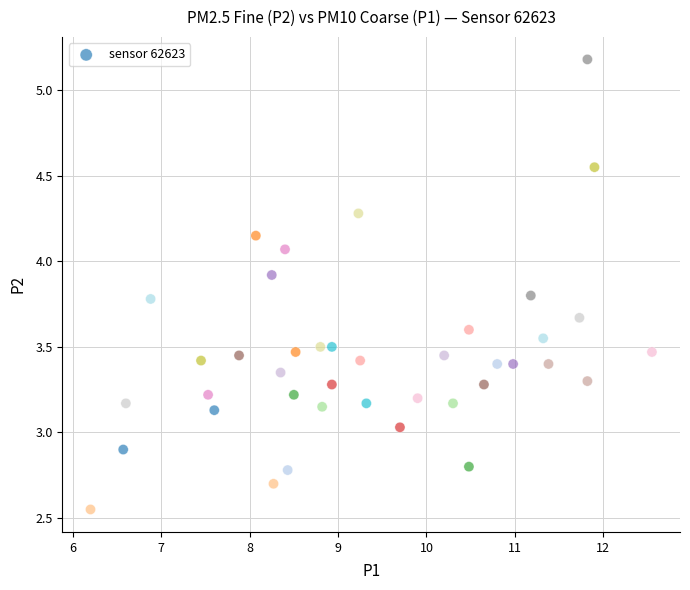

What is the range of X values (max minus min)?

6.4